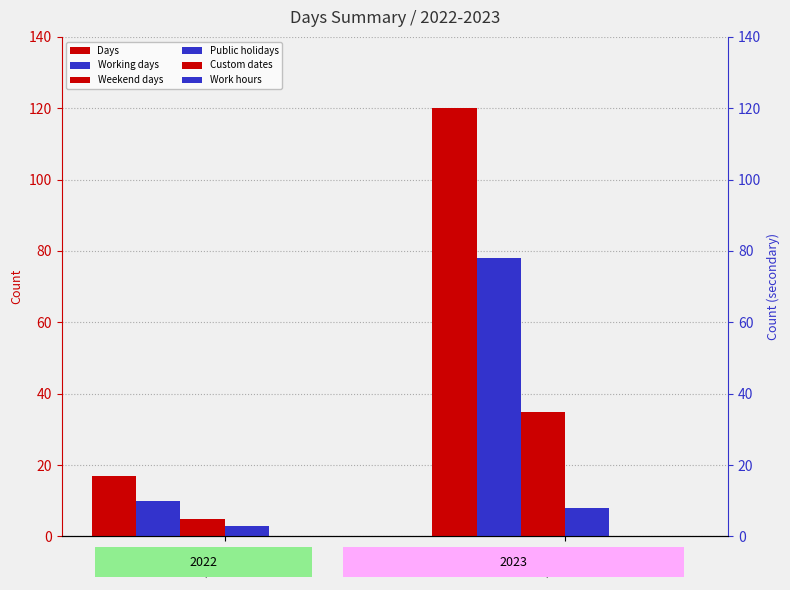

Which series has the largest total across all categories?

Days